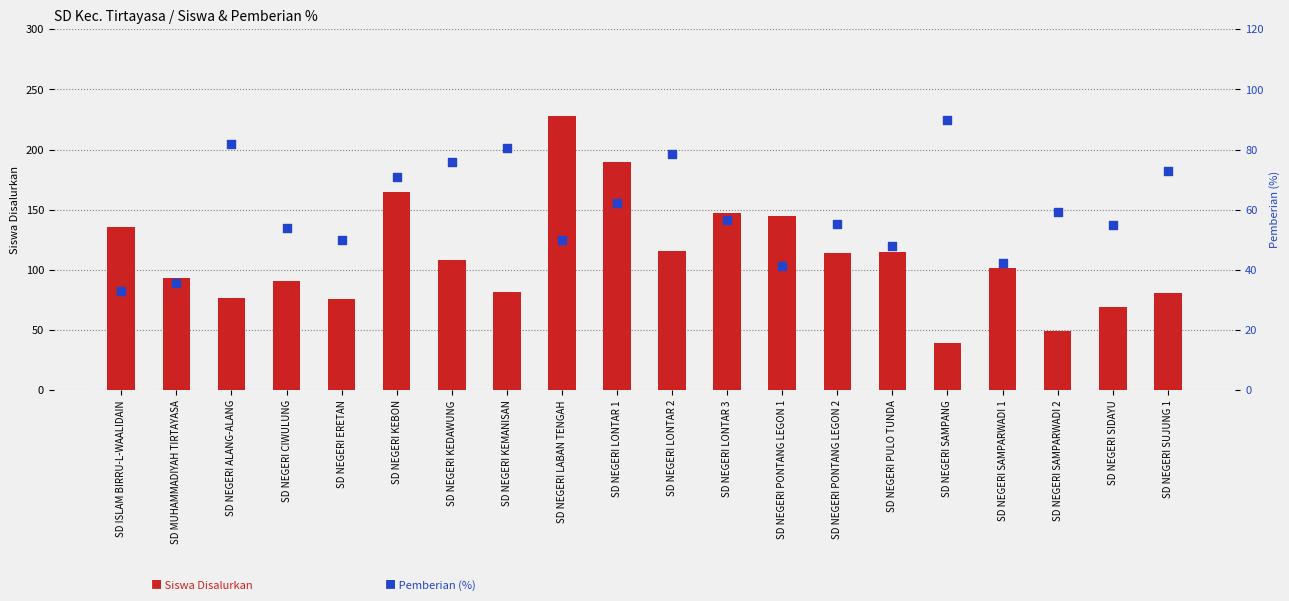

At how many categories does at least one series exceed 150?

3